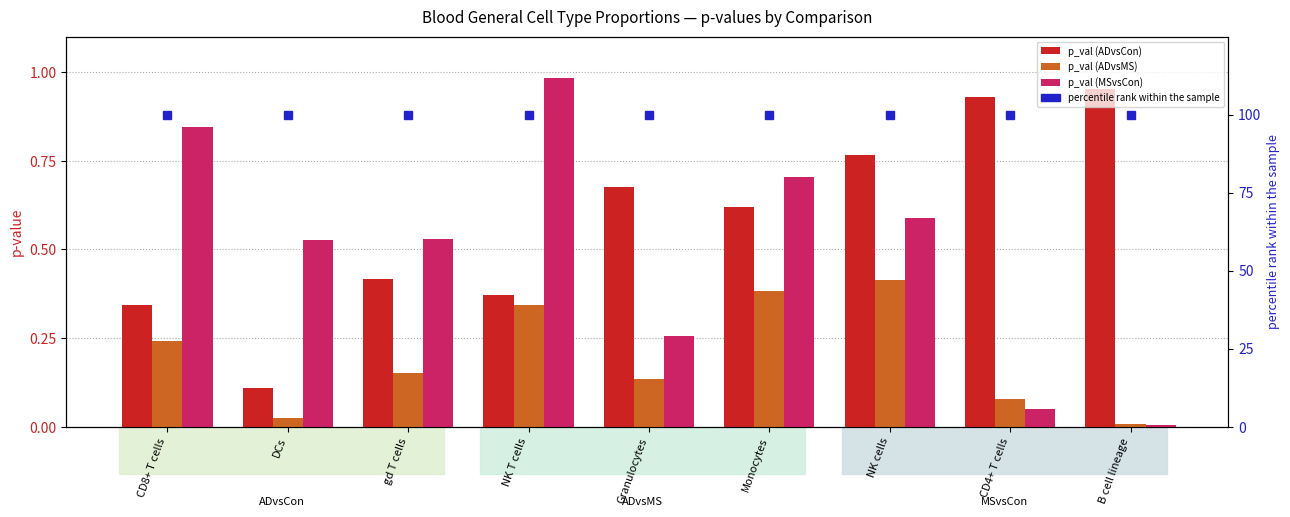

What position from the left is DCs?

2